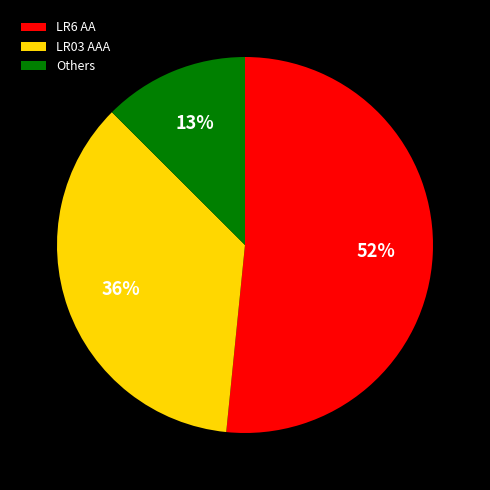

Is it true that Others is 13% of the pie?

True